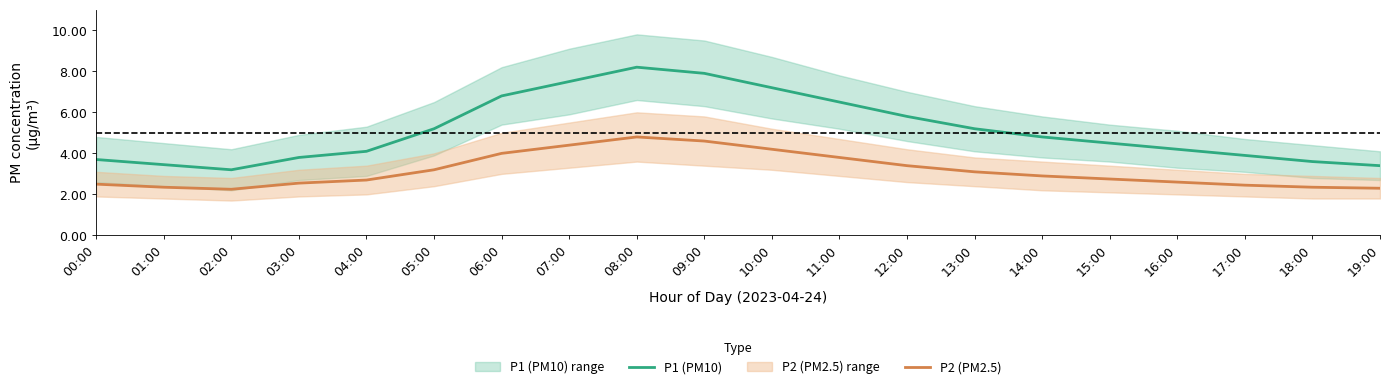

The value of P1 (PM10) at 06:00 is 9.0. True or false?

False